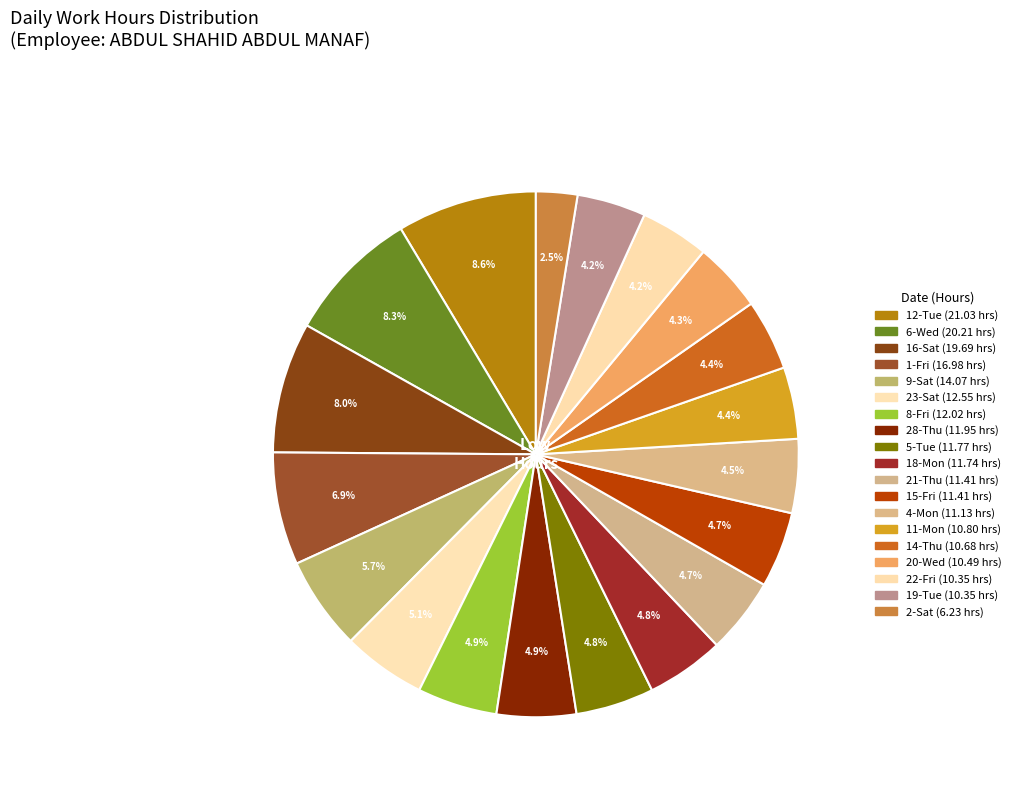

Is there any slice that represents more than half of the pie?

No